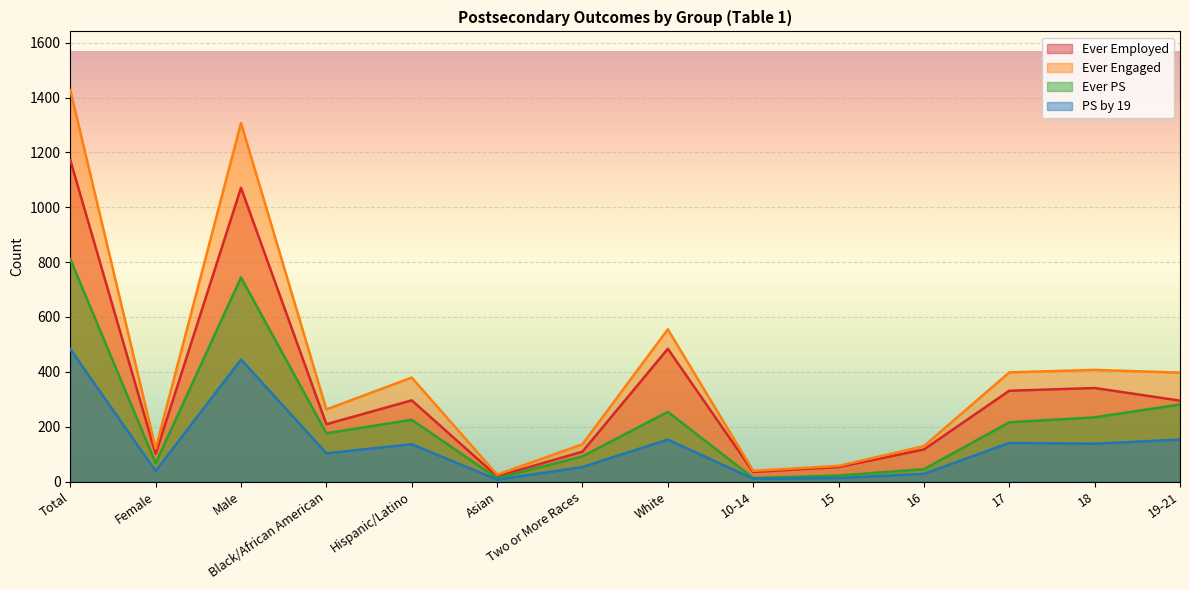

What is the value of the PS by 19 point at the 9th from the left?

10